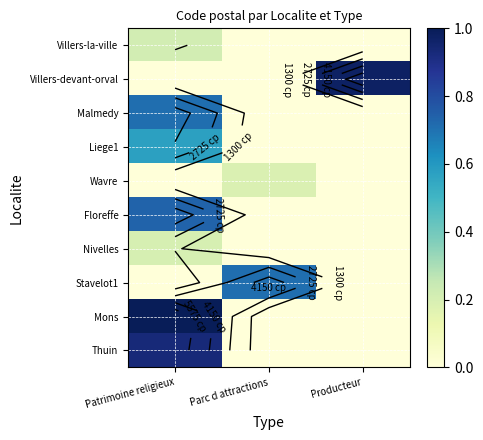

Which series has the widest spread of values?

Mons